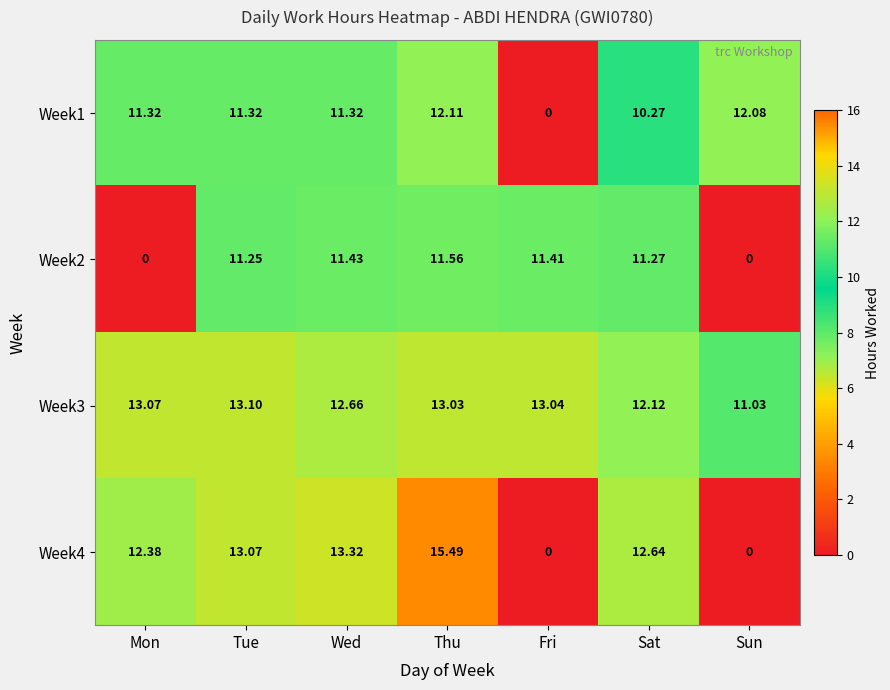

Which series has the widest spread of values?

Week4